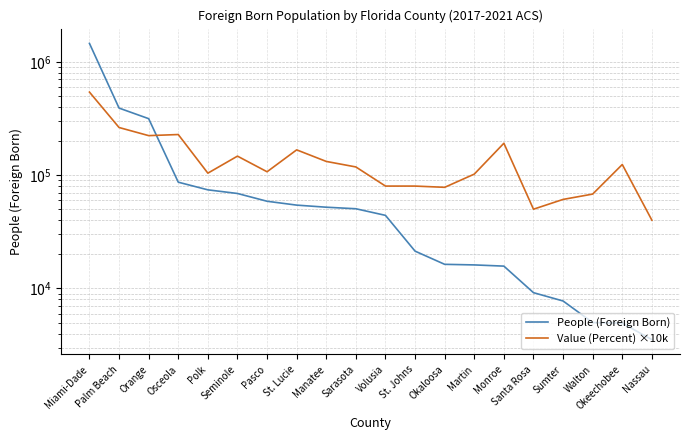

What position from the right is Nassau?

1